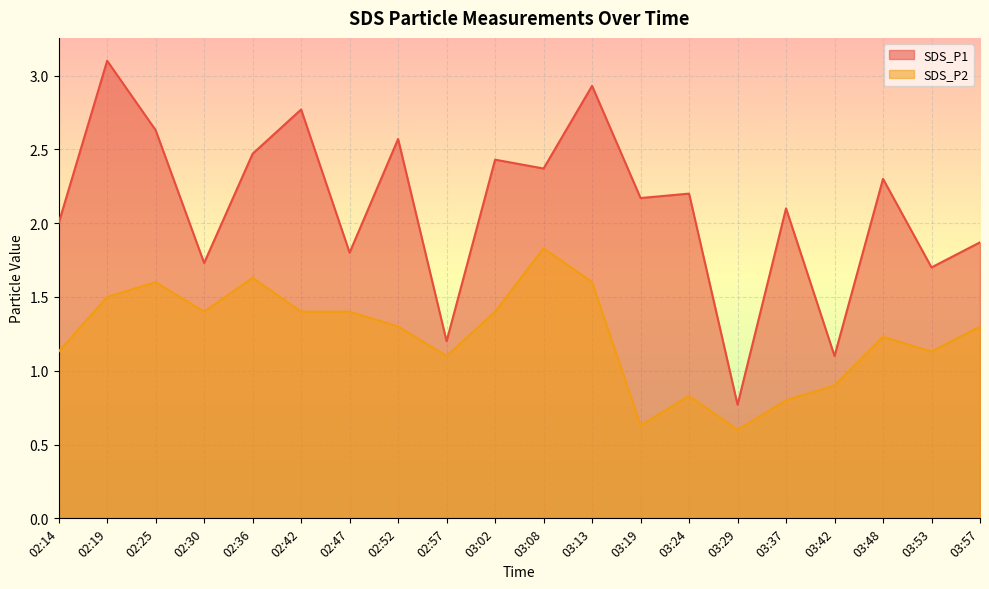

The value of SDS_P1 at 02:52 is 2.6. True or false?

True